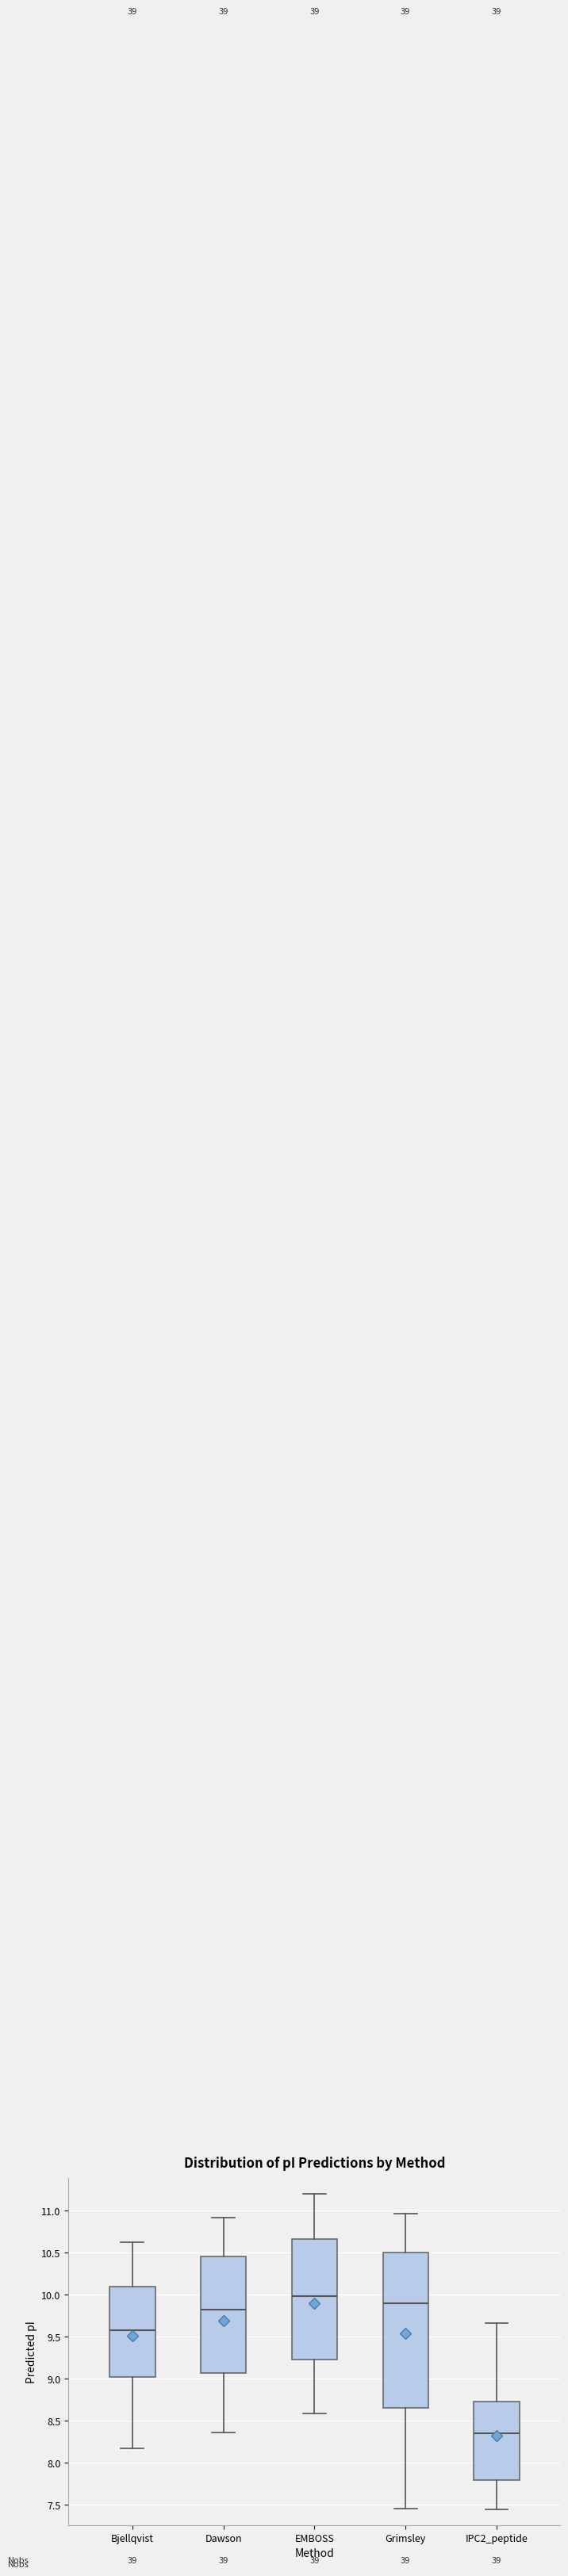

Where does the lower whisker of the box for IPC2_peptide end on the y-axis? The values are not printed on the chart, so give them approximately, as read against the axis.

7.45